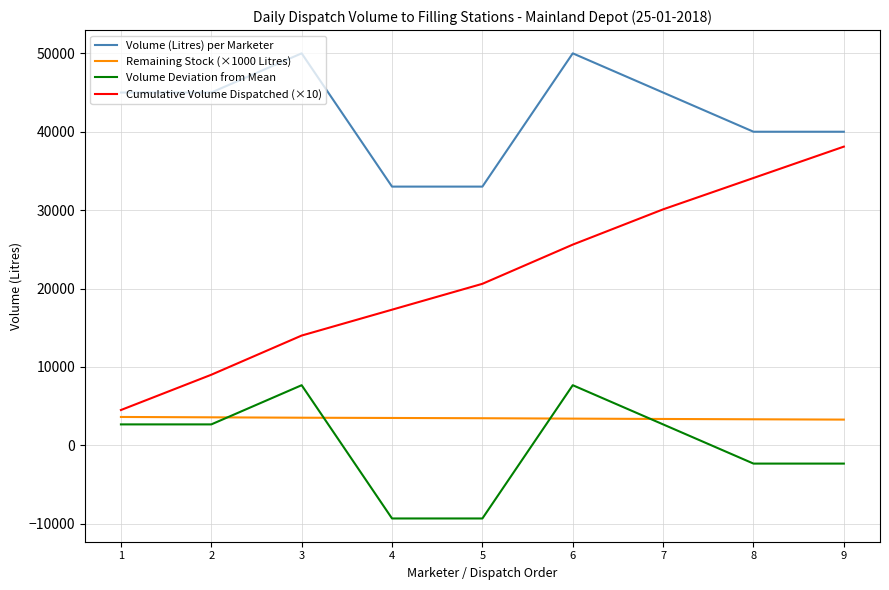

True or false: Volume Deviation from Mean has a value of -9333.3 at 4.

True